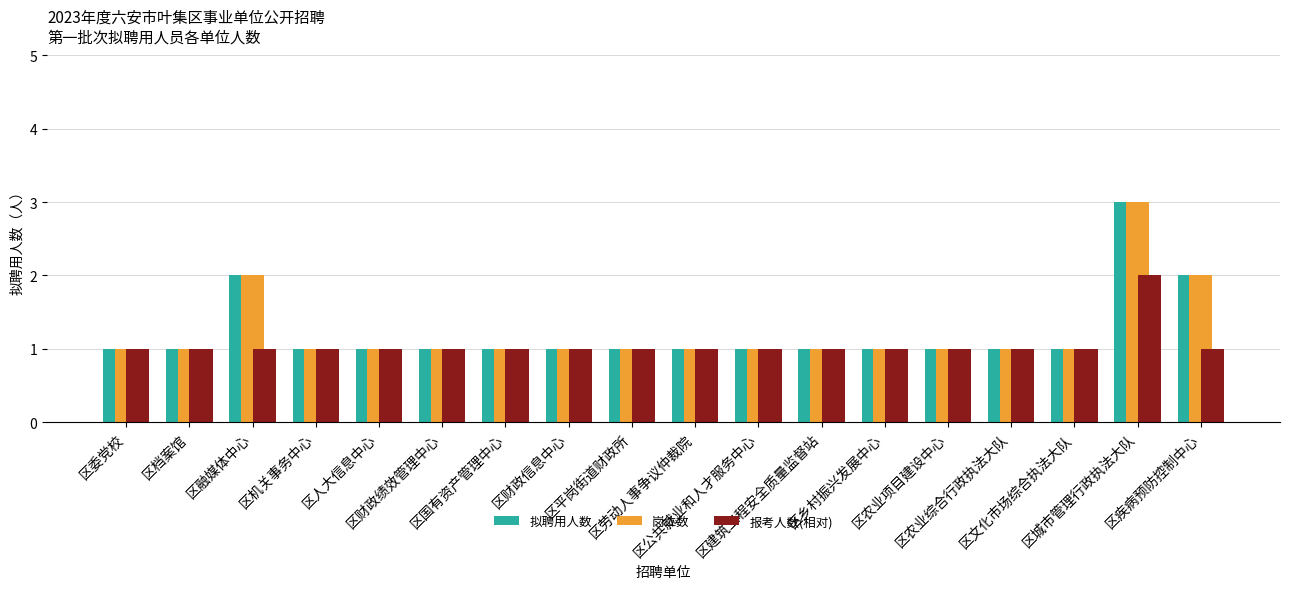

At which category is the sum across all series the highest?

区城市管理行政执法大队